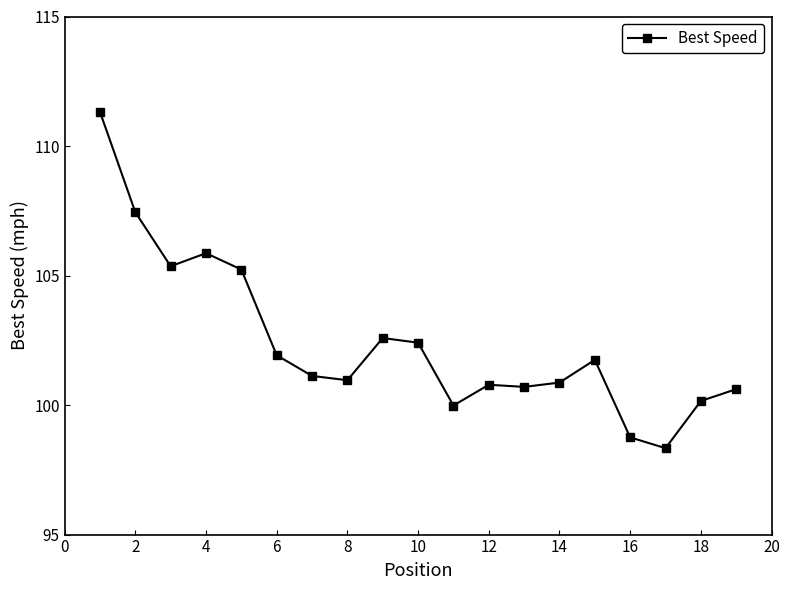

True or false: there are more than 0 points higher than both neighbors.

True